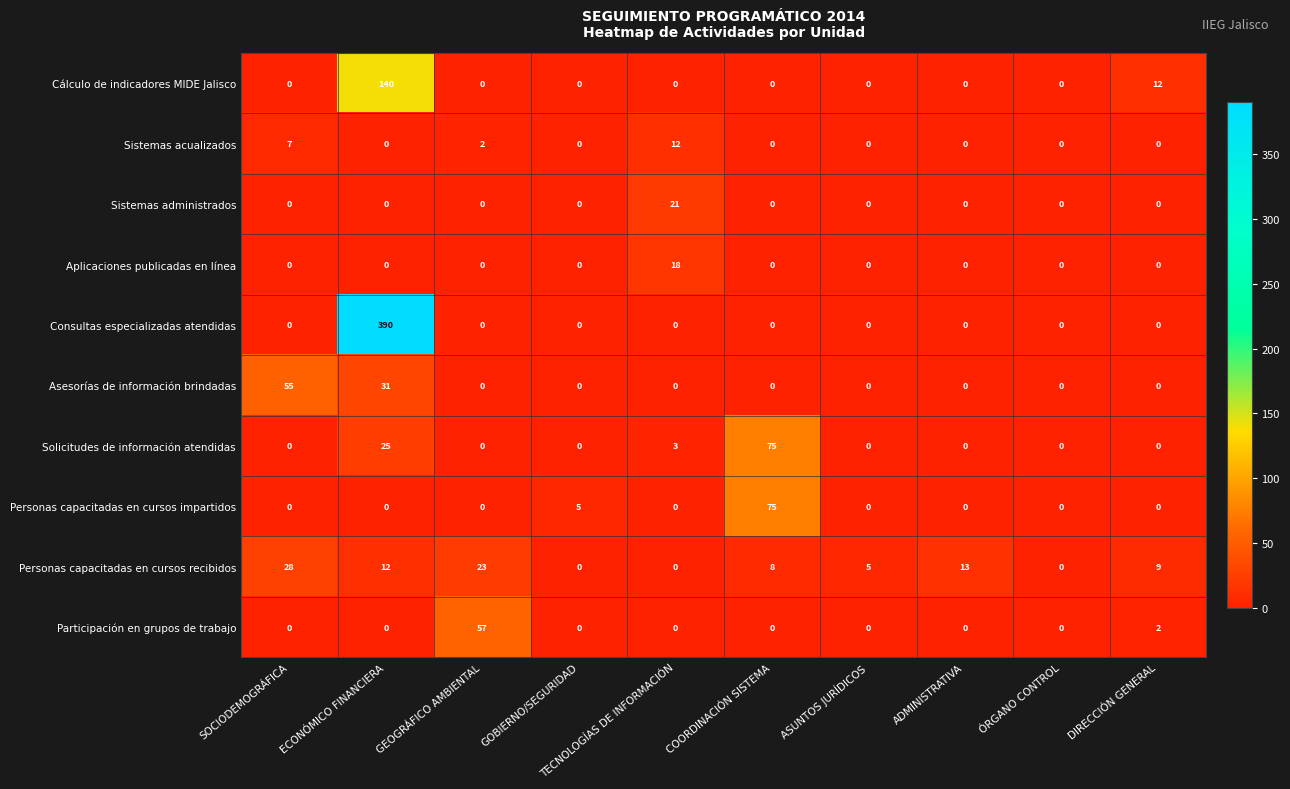

Which series has the largest total across all categories?

Consultas especializadas atendidas